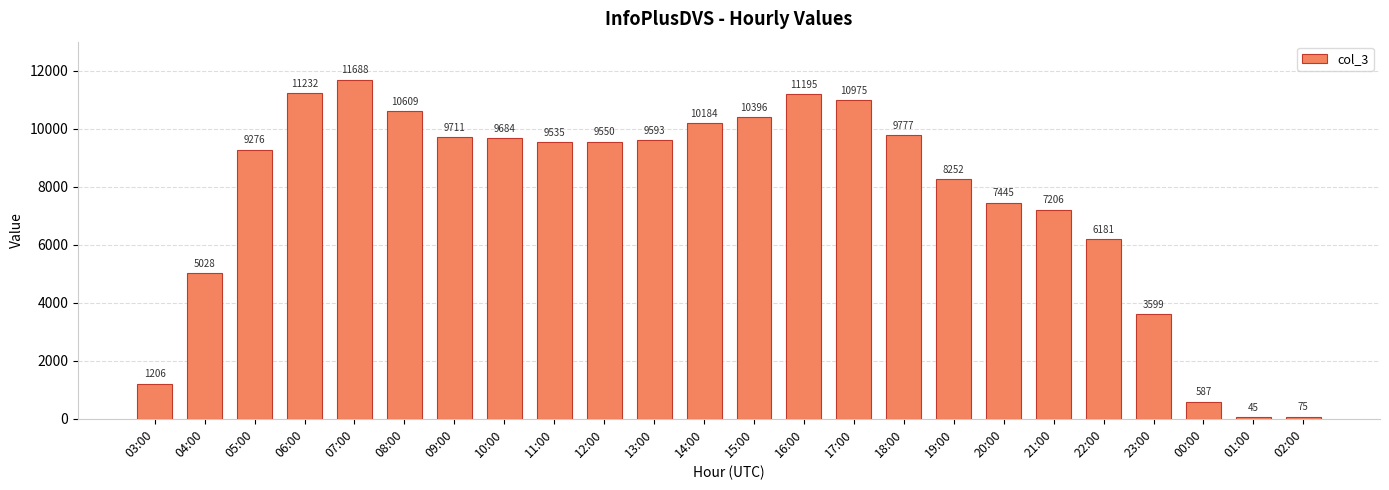

How many bars are there in total?

24